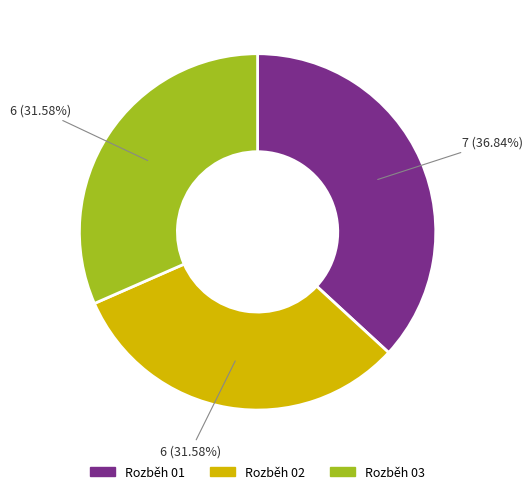

Is there any slice that represents more than half of the pie?

No